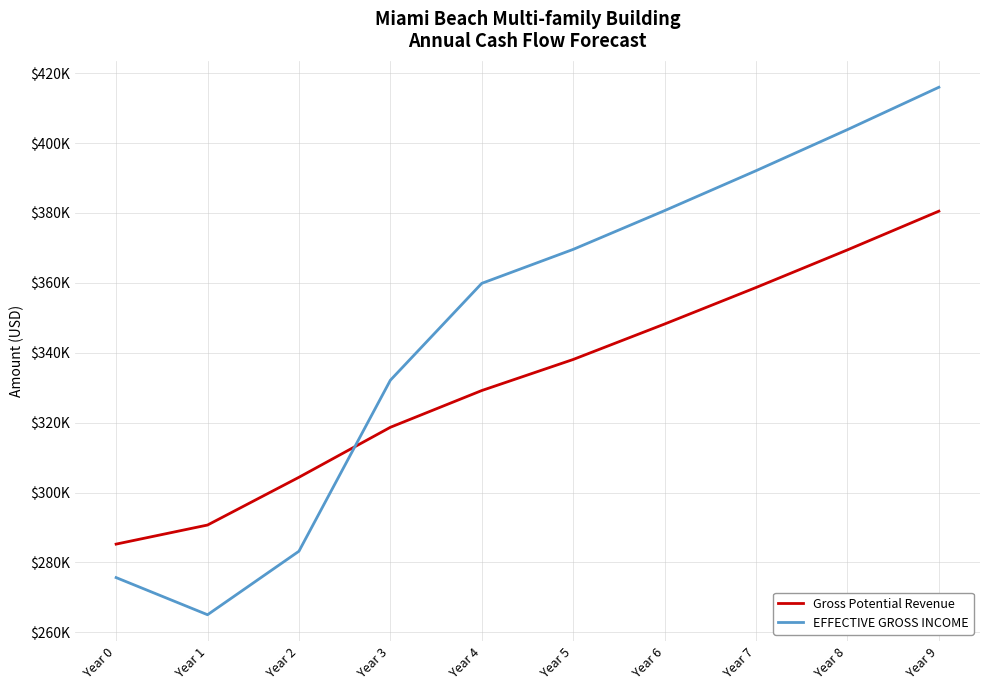

Does the chart have visible grid lines?

Yes